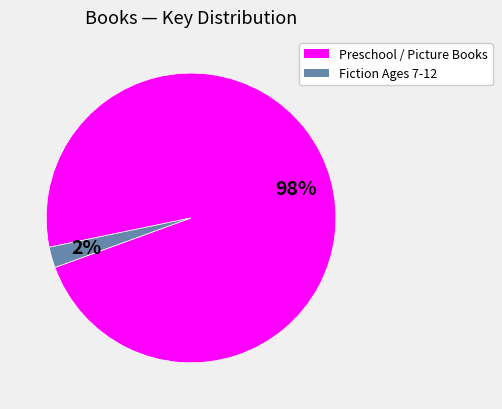

Does any single category account for the majority?

Yes